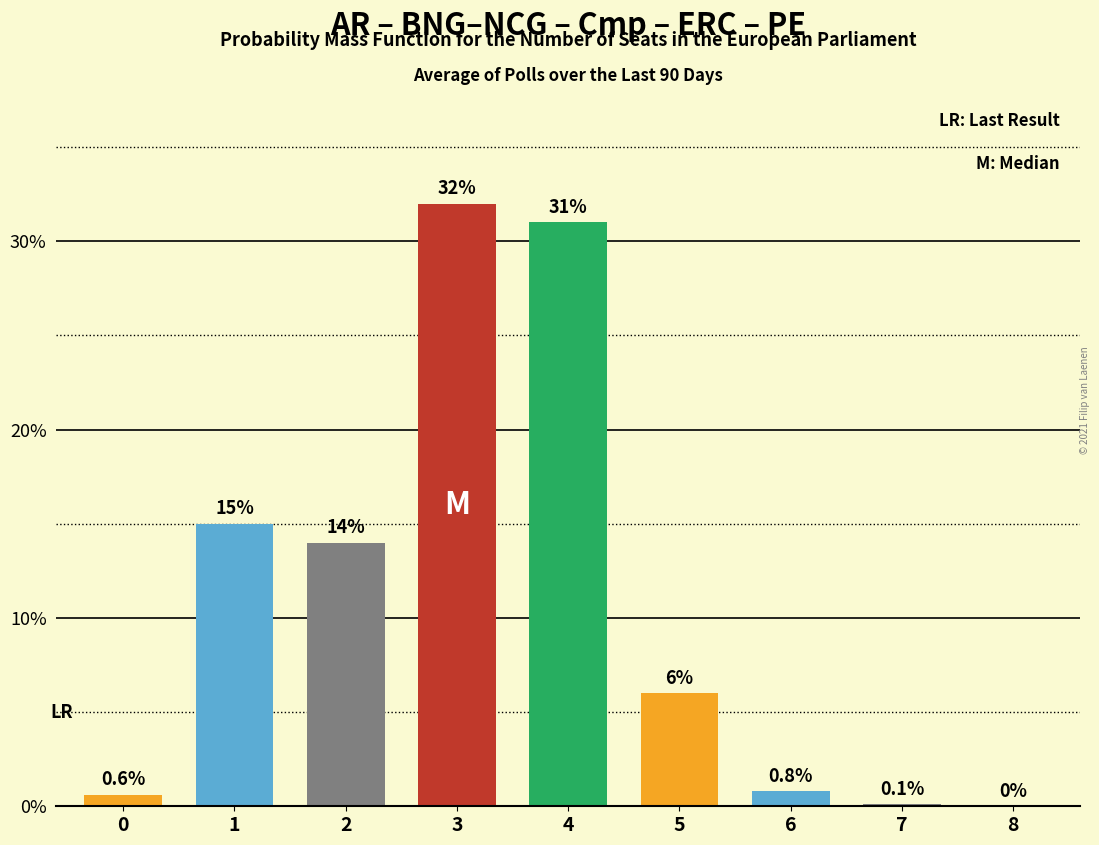

Which label corresponds to the largest value in the chart?

3